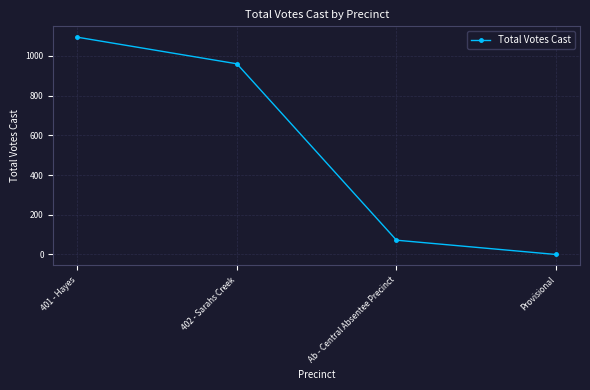

What is the sum of the values at Provisional and 402 - Sarahs Creek?

960